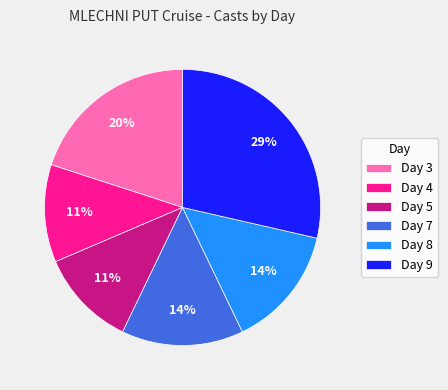

Which slice is the largest?

Day 9